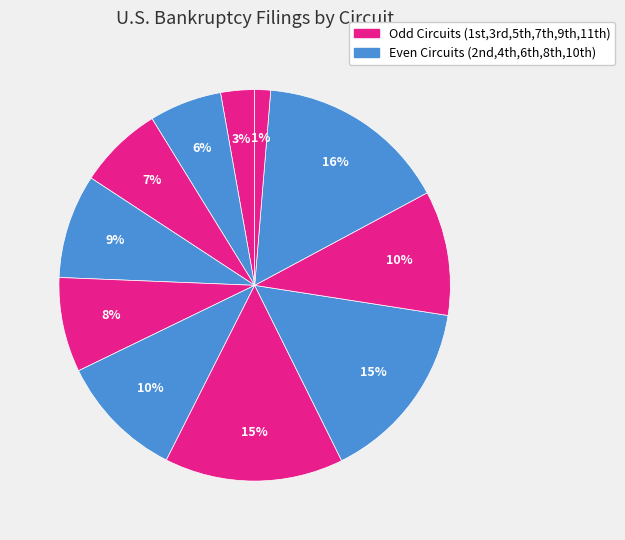

How many segments does this pie chart have?

11